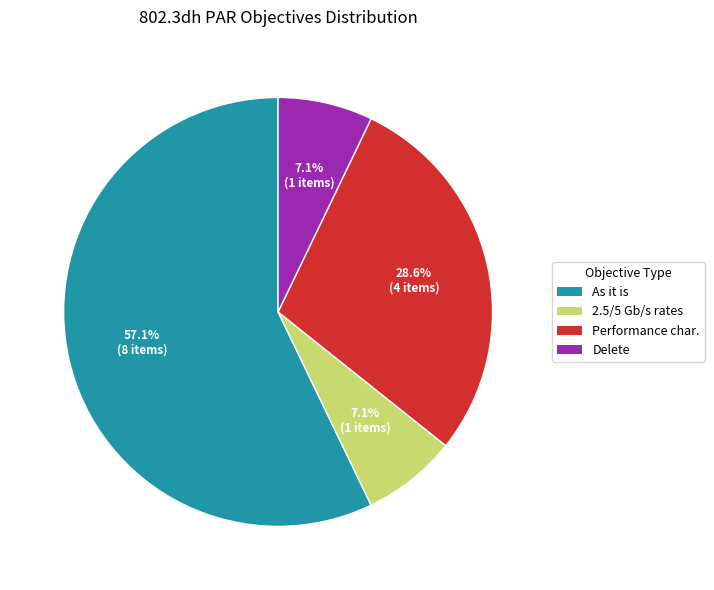

How many segments does this pie chart have?

4